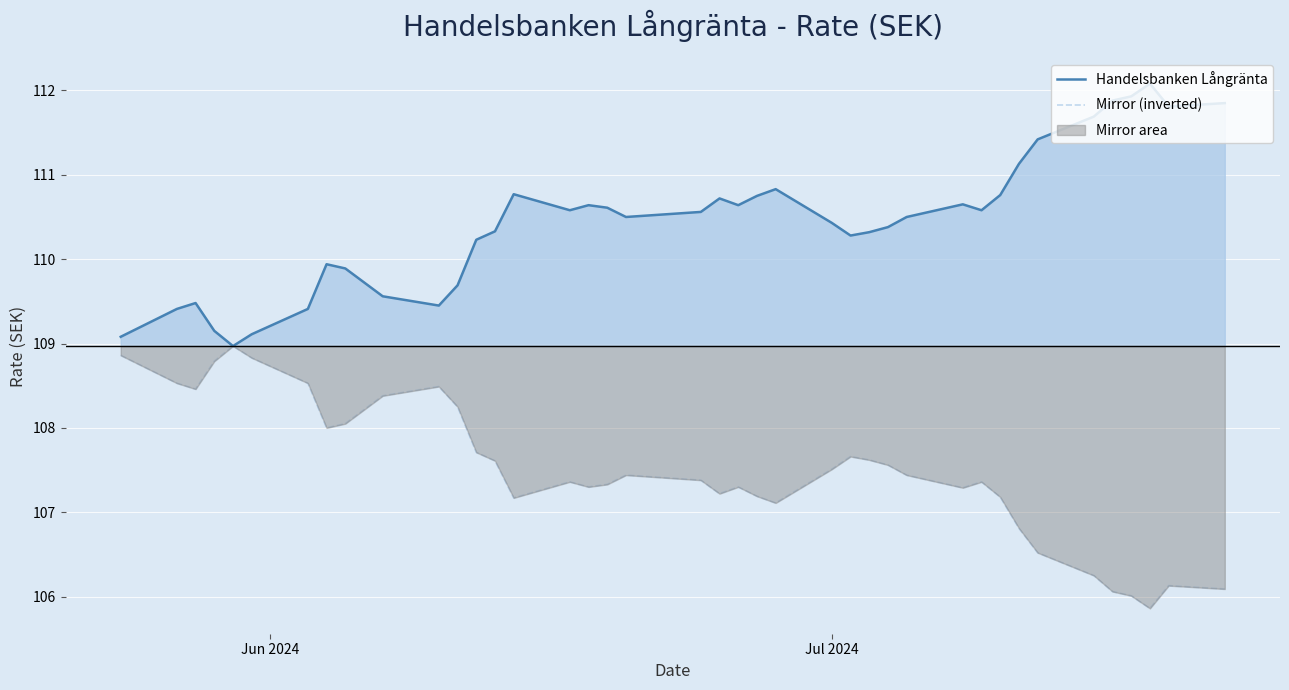

List the series in order of their overall mean, lowest first.

Mirror (inverted), Handelsbanken Långränta